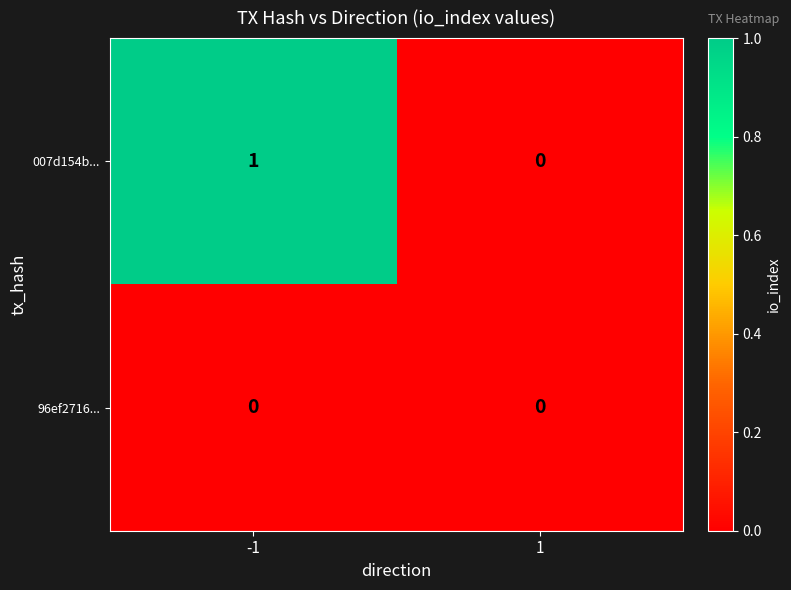

The 96ef2716... series shows 0 at -1. True or false?

True